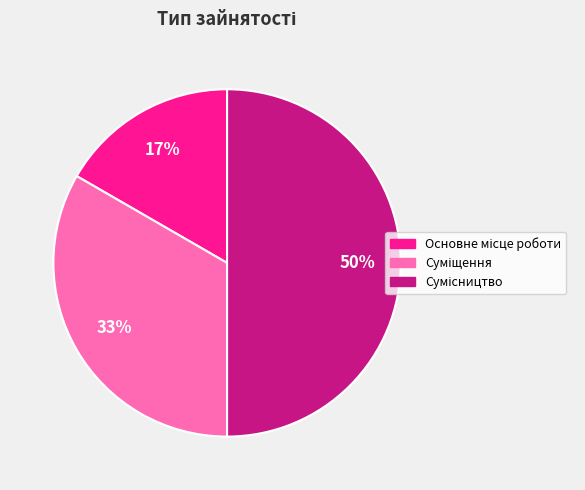

To the nearest percent, what is the difference between the largest and smallest slice percentages?

33%